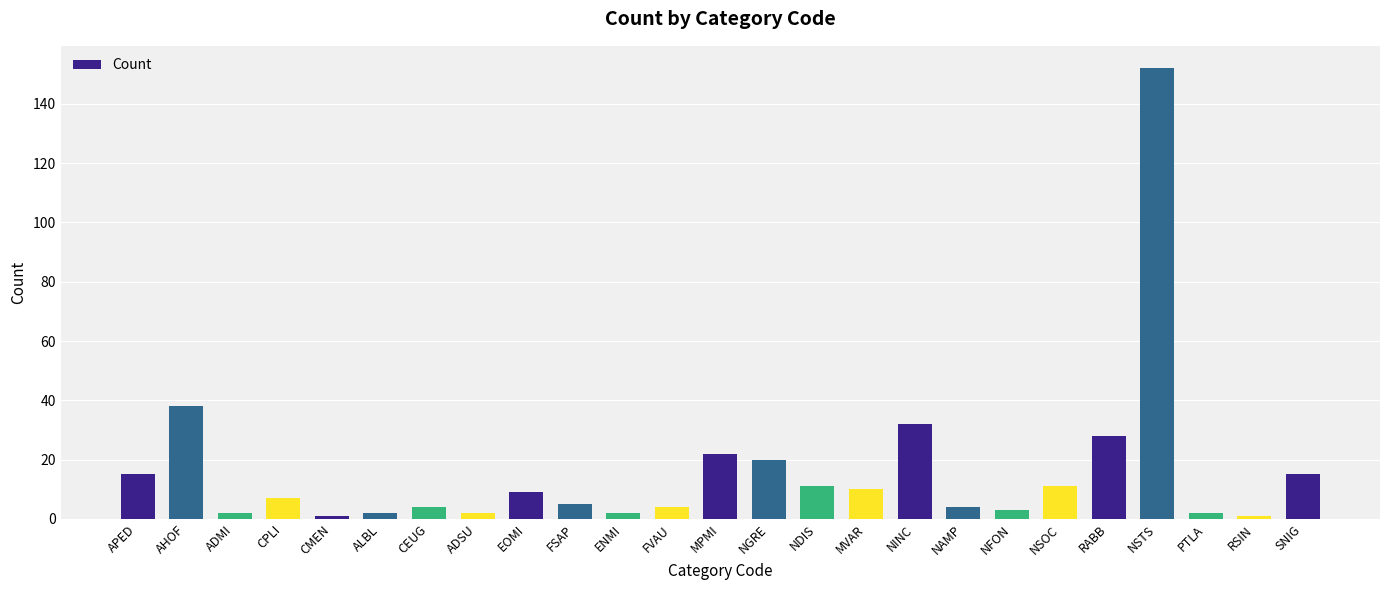

Are the bars grouped side by side (vs. stacked)?

No